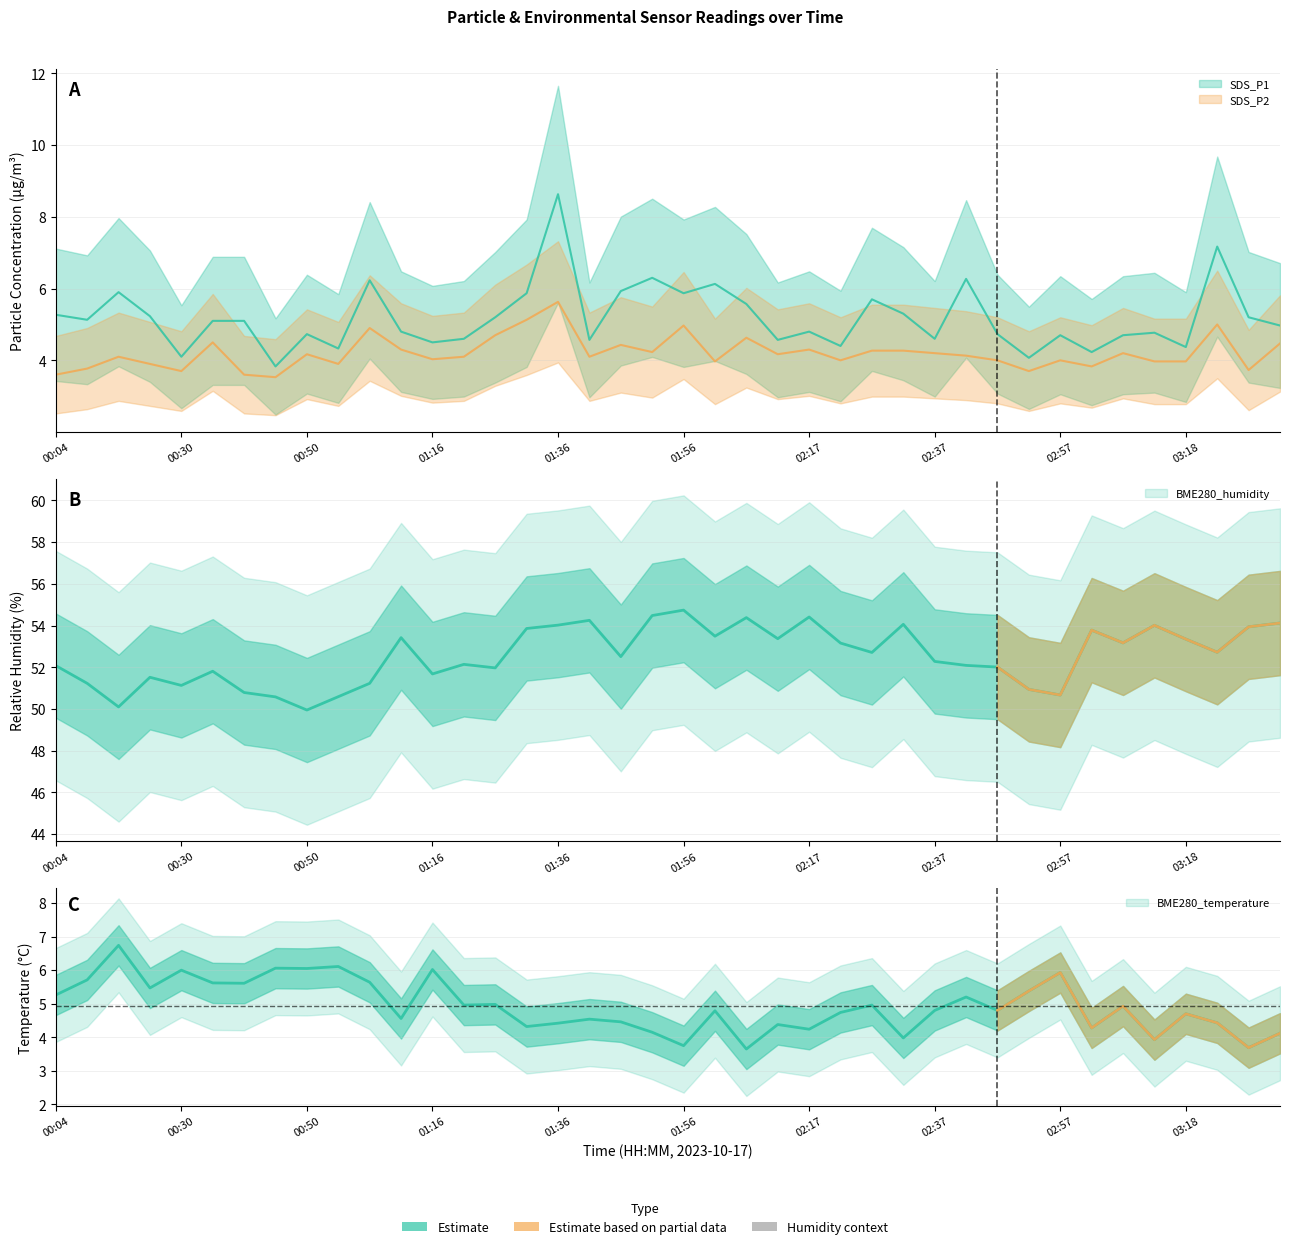

Which series has the largest total across all categories?

BME280_humidity